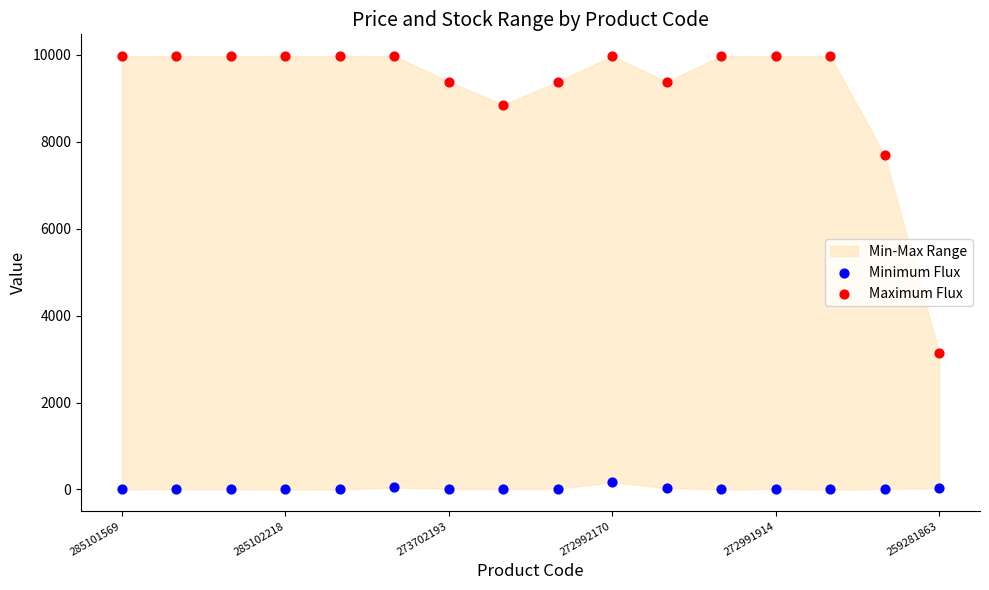

Across all series, what Y value is closest to 4987?

3151.0